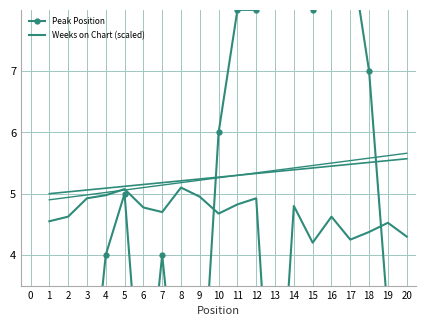

How many data points does each series have?

20